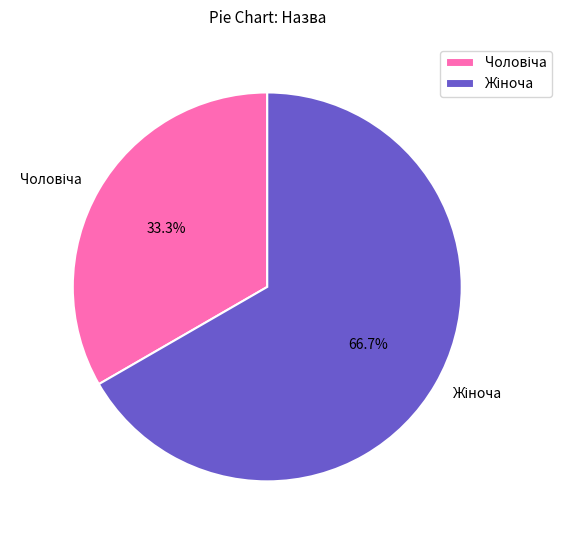

Is there any slice that represents more than half of the pie?

Yes